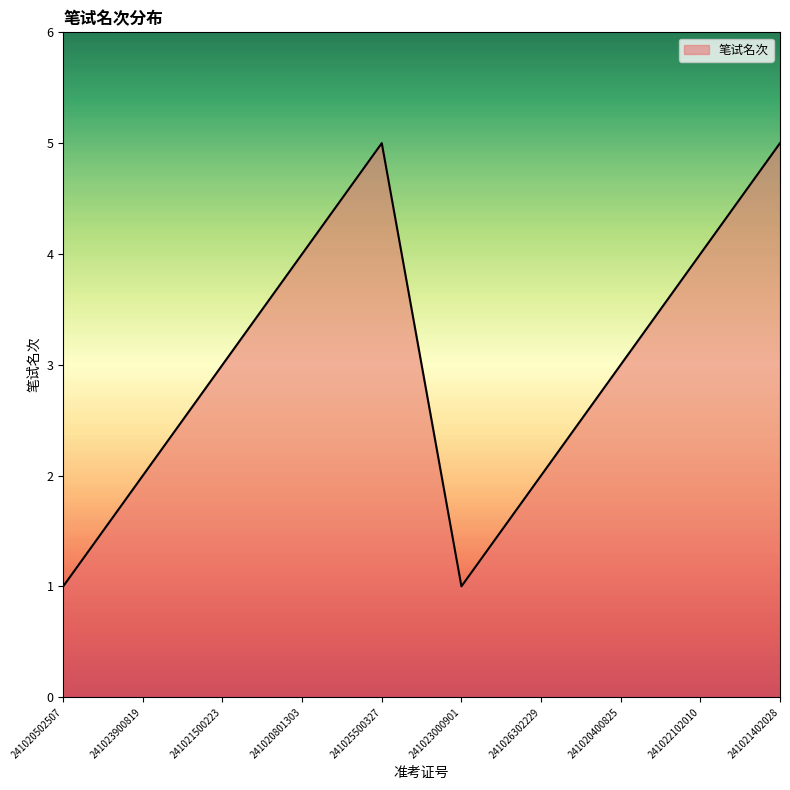

True or false: the data shows 1 at 241020502507.

True